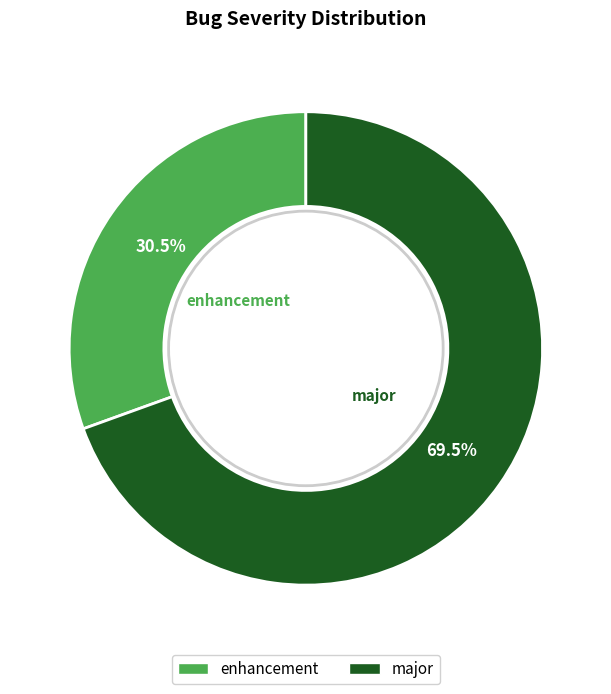

Which category has the biggest portion of the pie?

major